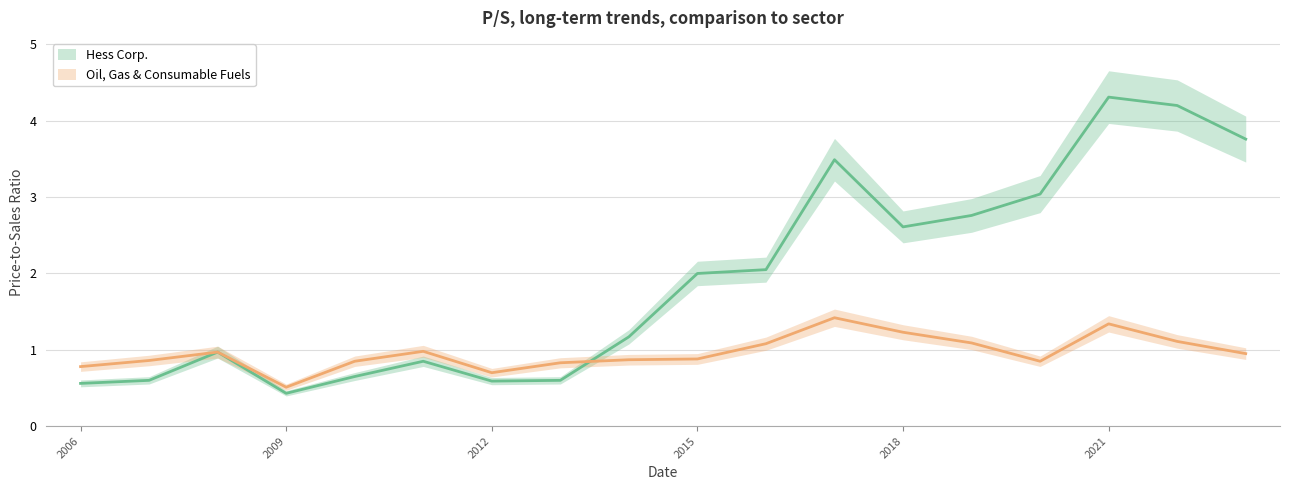

True or false: Hess Corp. and Oil, Gas & Consumable Fuels cross at least once.

True